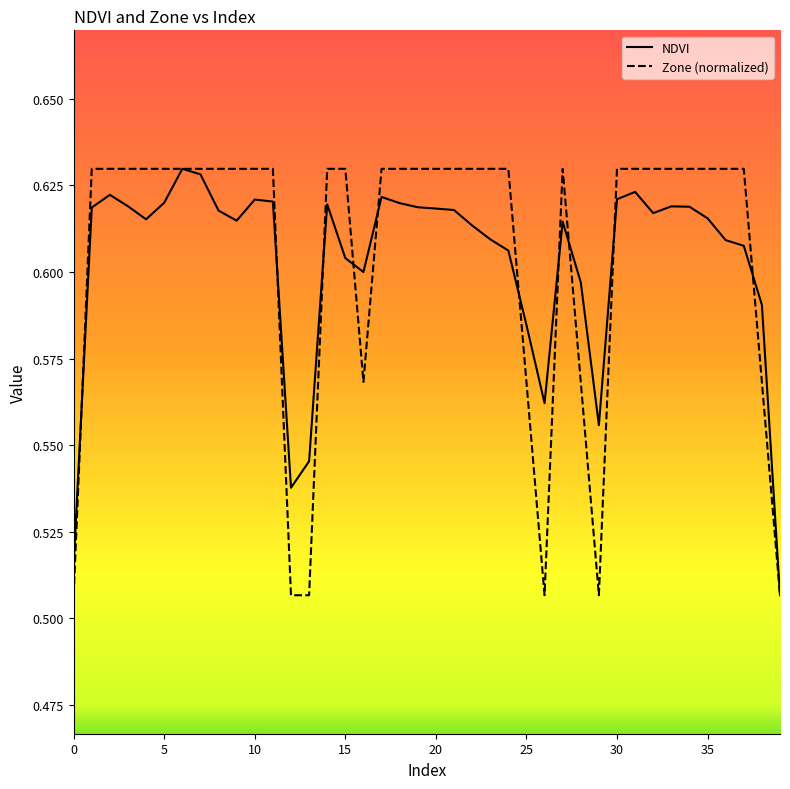

True or false: Zone (normalized) and NDVI cross at least once.

True